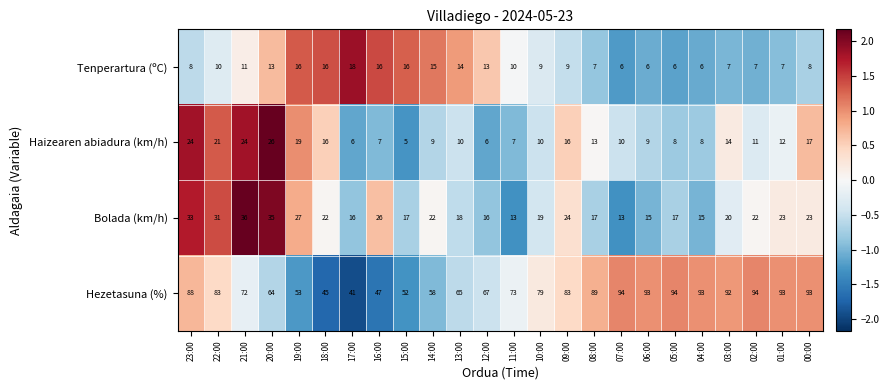

At how many categories does at least one series exceed 44?

23